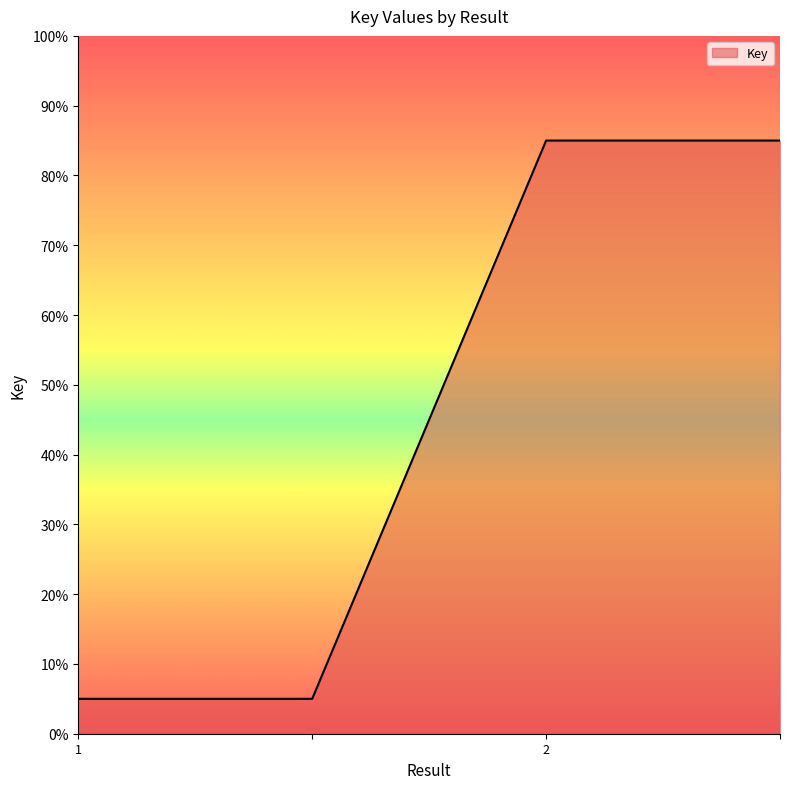

What is the greatest value displayed?

0.8